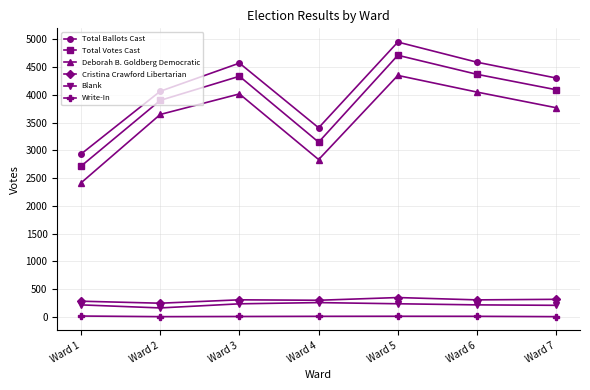

Is the value of Blank at Ward 1 greater than the value of Total Votes Cast at Ward 2?

No